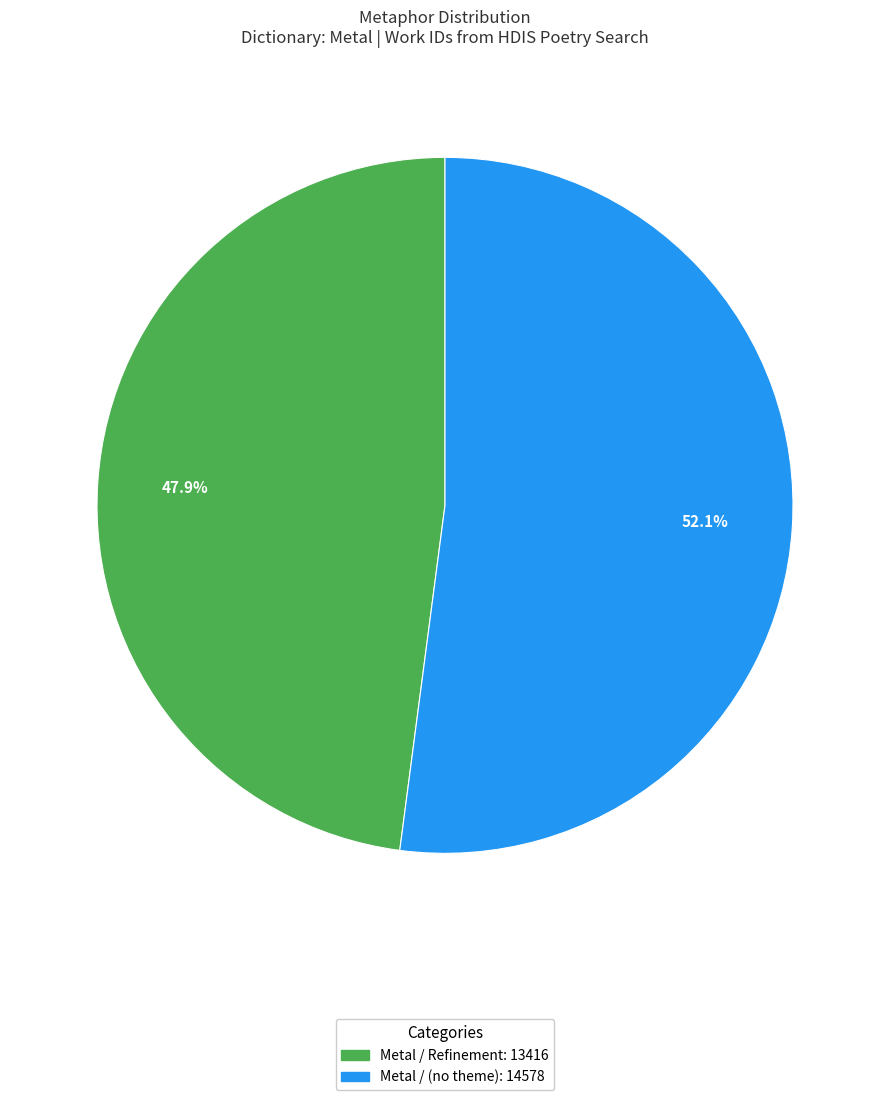

How many segments does this pie chart have?

2